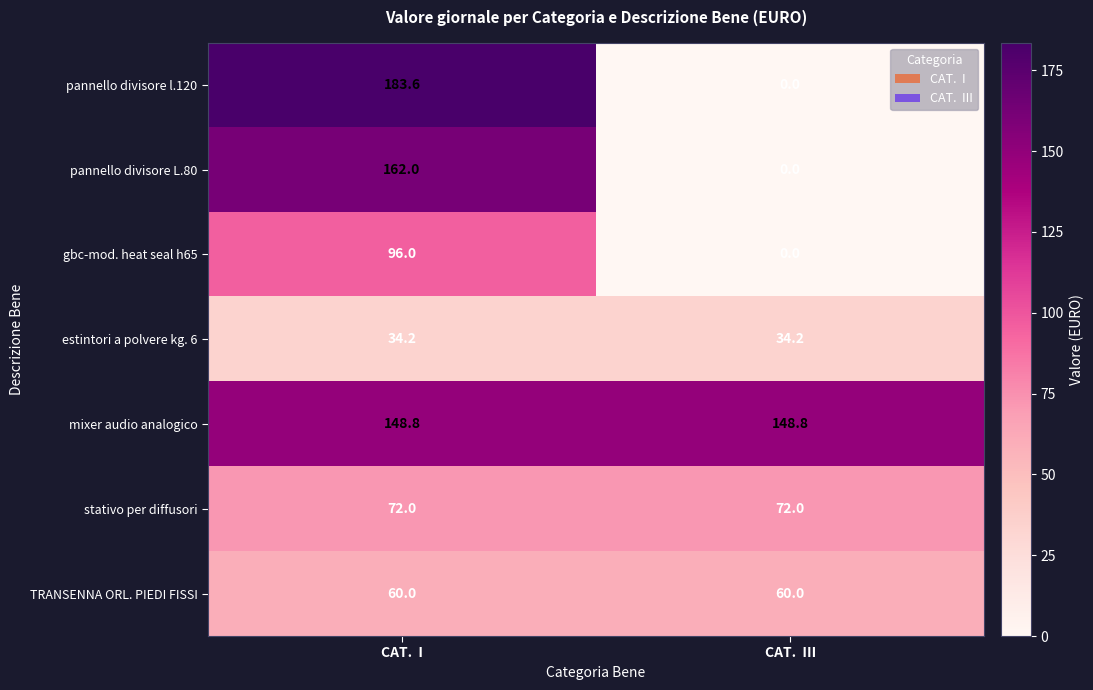

What is the difference between the highest and lowest values at CAT.  III?

148.8